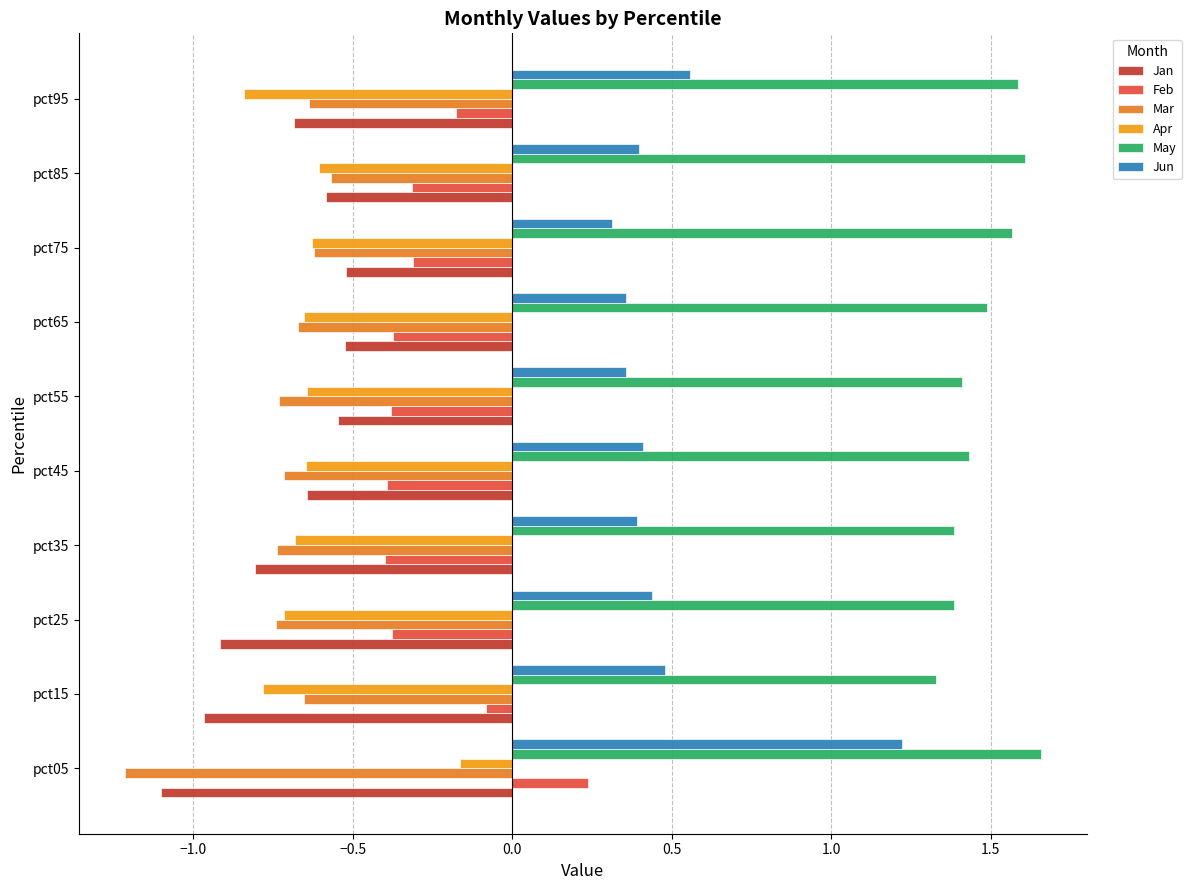

Reading left to right, what are all the values shown in this chart?

Jan: -1.1	-1.0	-0.9	-0.8	-0.6	-0.5	-0.5	-0.5	-0.6	-0.7
Feb: 0.2	-0.1	-0.4	-0.4	-0.4	-0.4	-0.4	-0.3	-0.3	-0.2
Mar: -1.2	-0.7	-0.7	-0.7	-0.7	-0.7	-0.7	-0.6	-0.6	-0.6
Apr: -0.2	-0.8	-0.7	-0.7	-0.6	-0.6	-0.7	-0.6	-0.6	-0.8
May: 1.7	1.3	1.4	1.4	1.4	1.4	1.5	1.6	1.6	1.6
Jun: 1.2	0.5	0.4	0.4	0.4	0.4	0.4	0.3	0.4	0.6